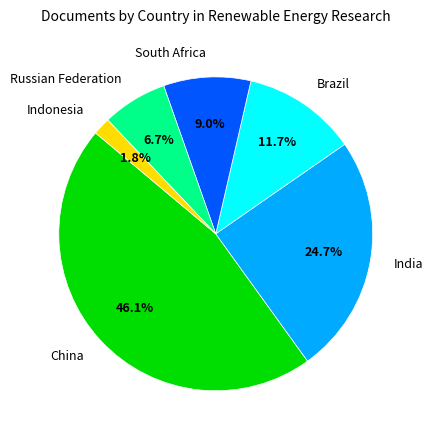

What is the smallest slice in the pie chart?

Indonesia